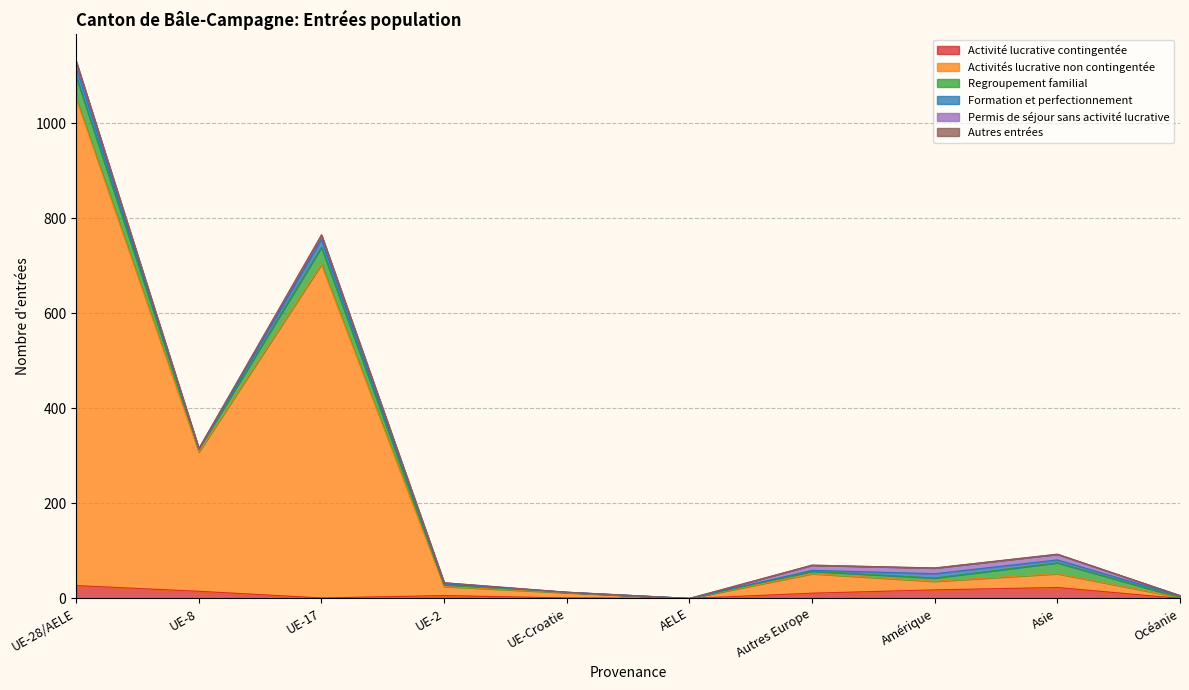

Which series has the widest spread of values?

Activités lucrative non contingentée